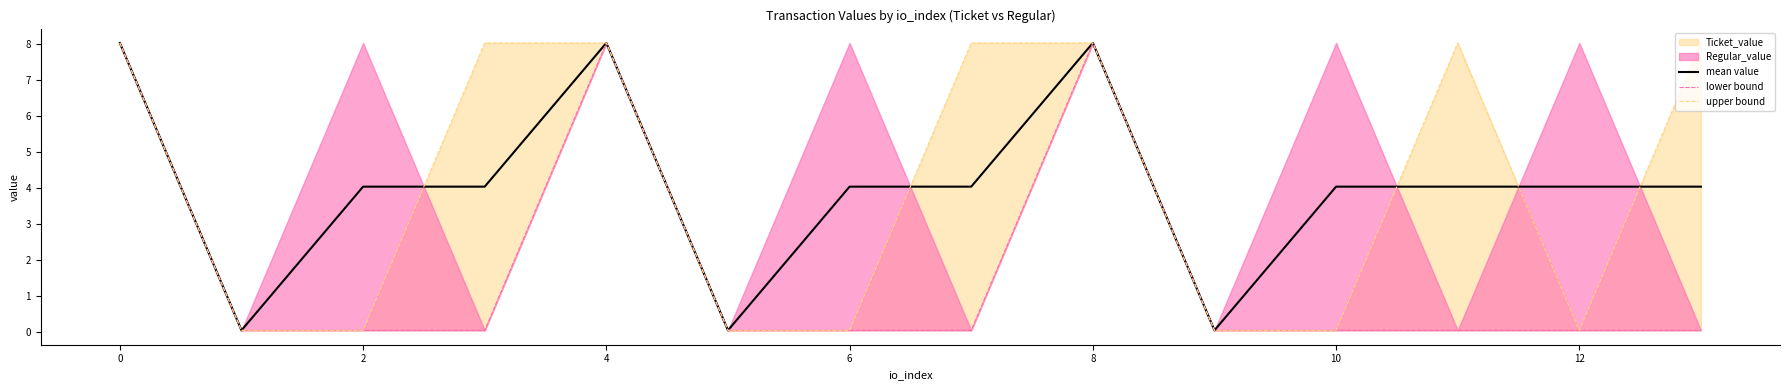

The mean value series shows 4.0 at 12. True or false?

True